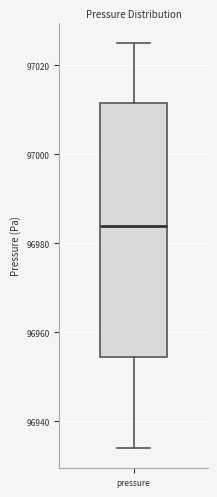

Where does the median line of the box for pressure sit on the y-axis? The values are not printed on the chart, so give them approximately, as read against the axis.

96984